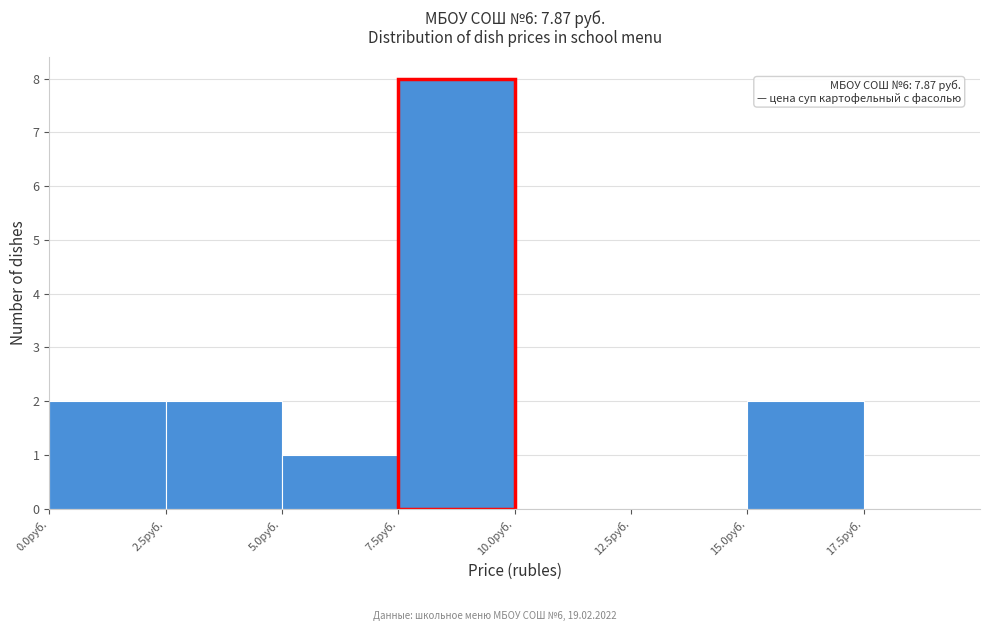

Over which range of the x-axis is the bar tallest?

7.5 to 10.0